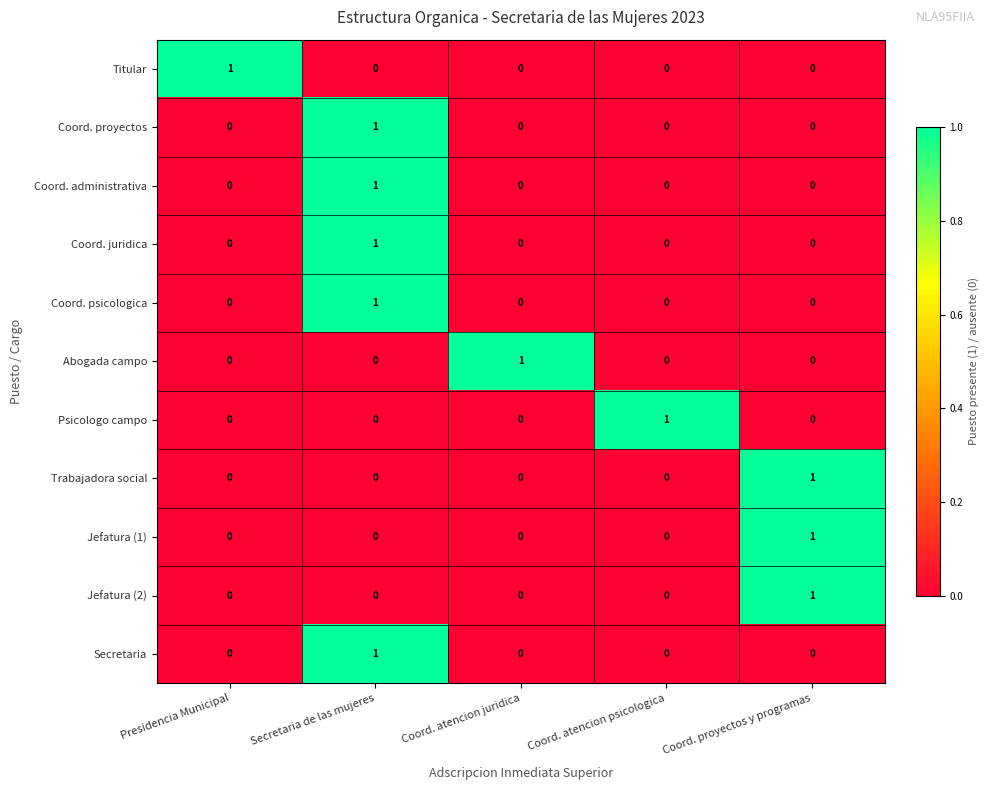

Is the value of Jefatura (1) at Coord. atencion juridica greater than the value of Coord. proyectos at Secretaria de las mujeres?

No